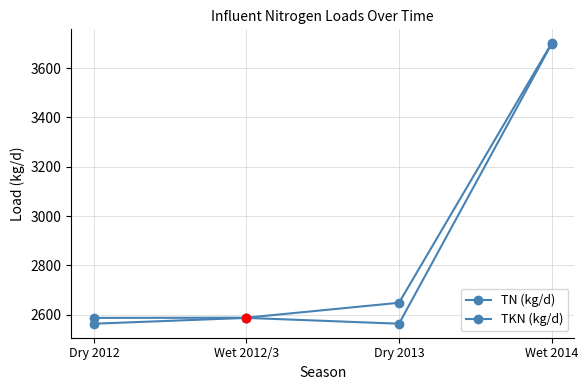

What position from the left is Dry 2012?

1